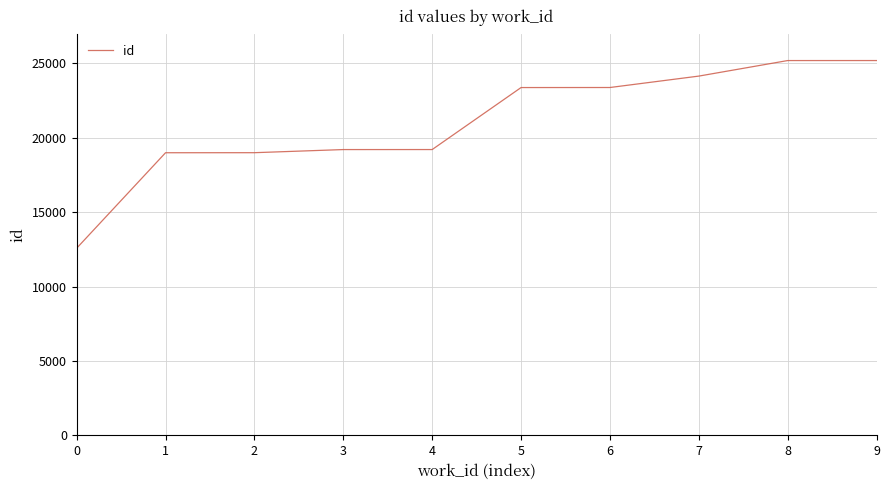

What is the difference between the values at 2 and 6?

4380